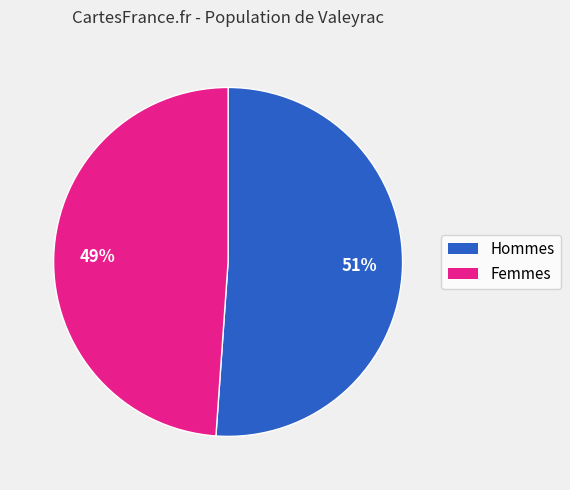

To the nearest percent, what is the average slice percentage?

50%